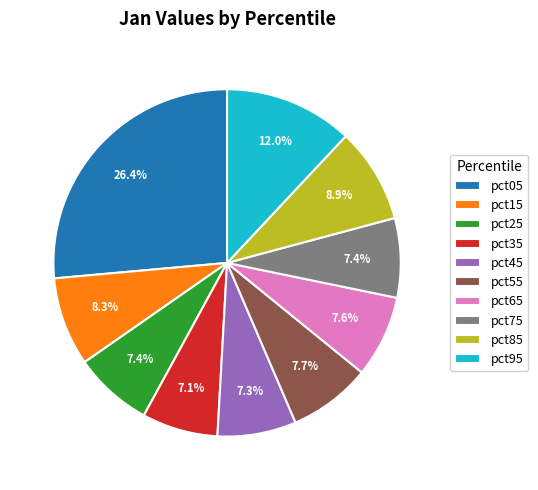

What is the largest slice in the pie chart?

pct05